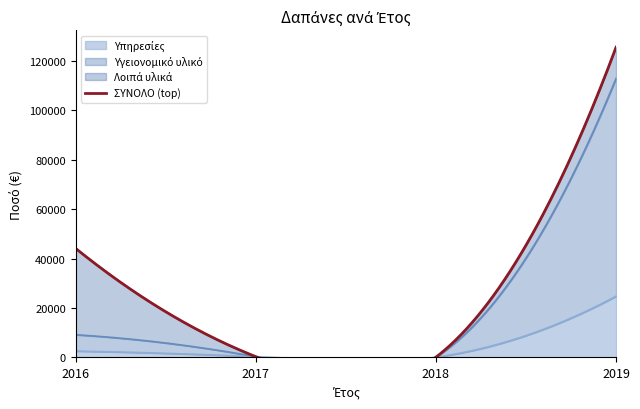

At how many categories does at least one series exceed 54434?

1